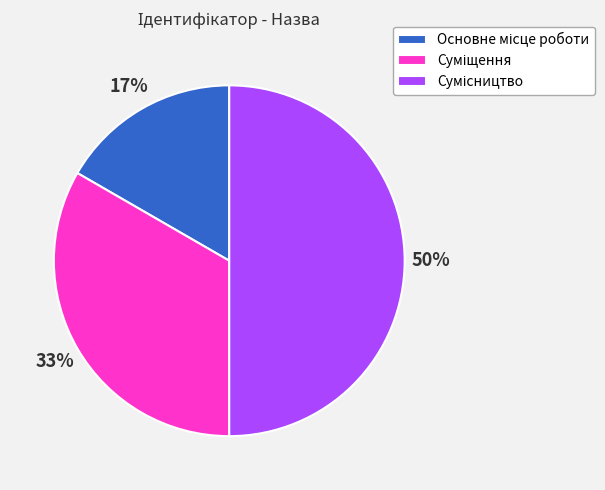

Count the number of slices in the pie.

3